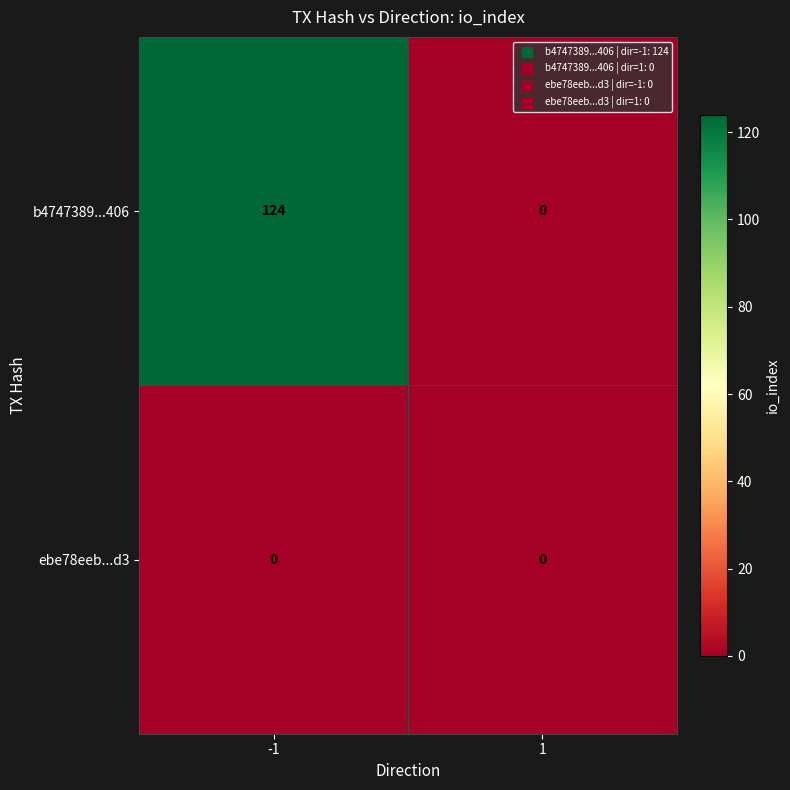

List the series in order of their peak value, highest first.

b4747389...406, ebe78eeb...d3